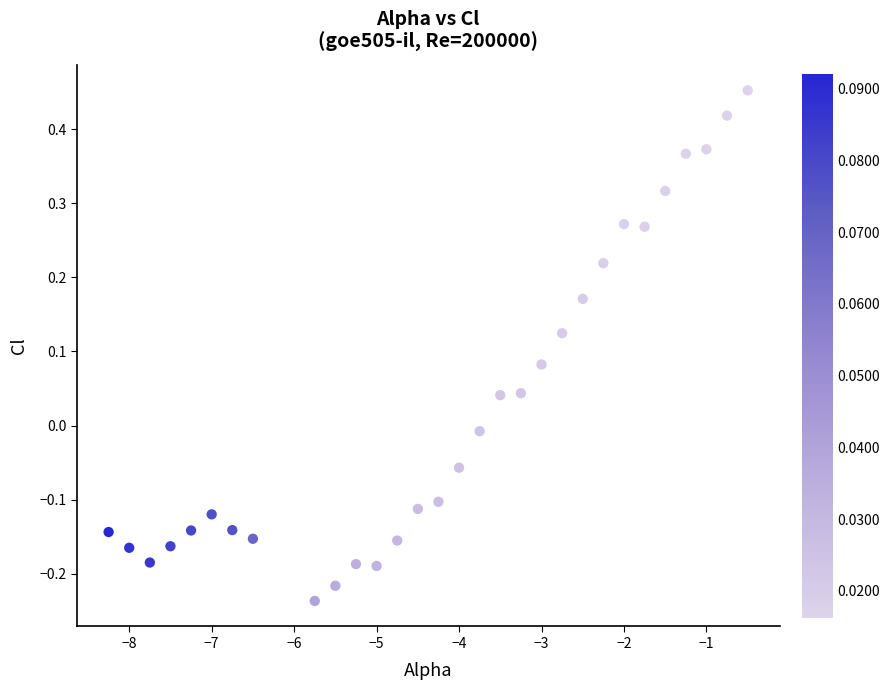

What is the range of Y values (max minus min)?

0.7